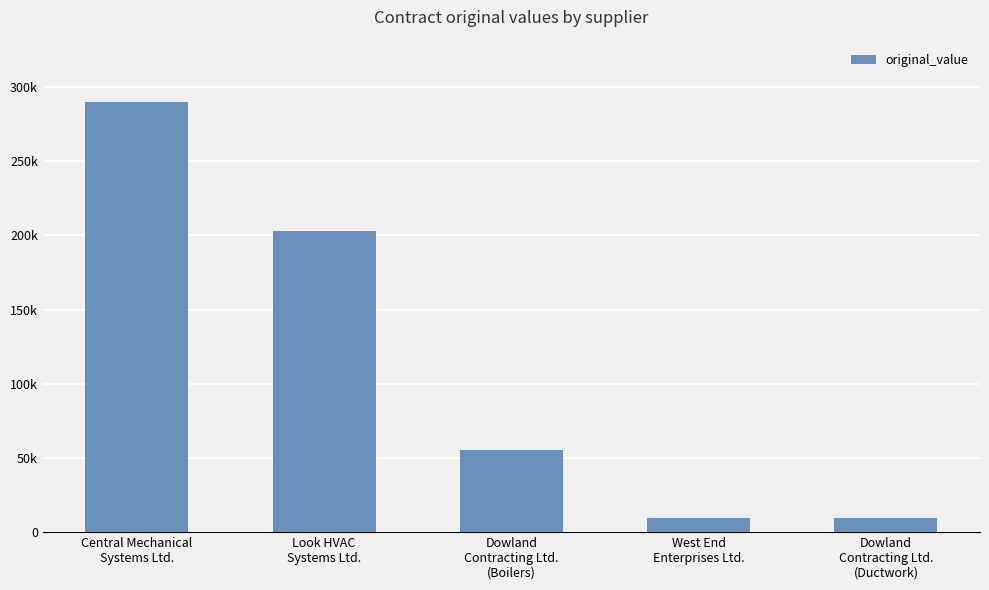

Between Look HVAC
Systems Ltd. and Dowland
Contracting Ltd.
(Ductwork), which is larger?

Look HVAC
Systems Ltd.